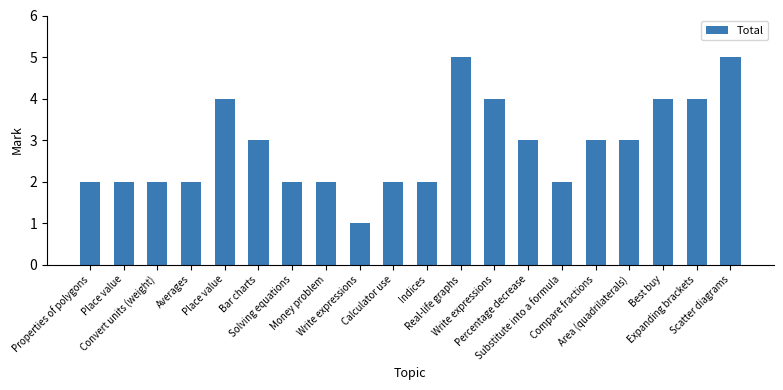

What is the sum of all values?

57